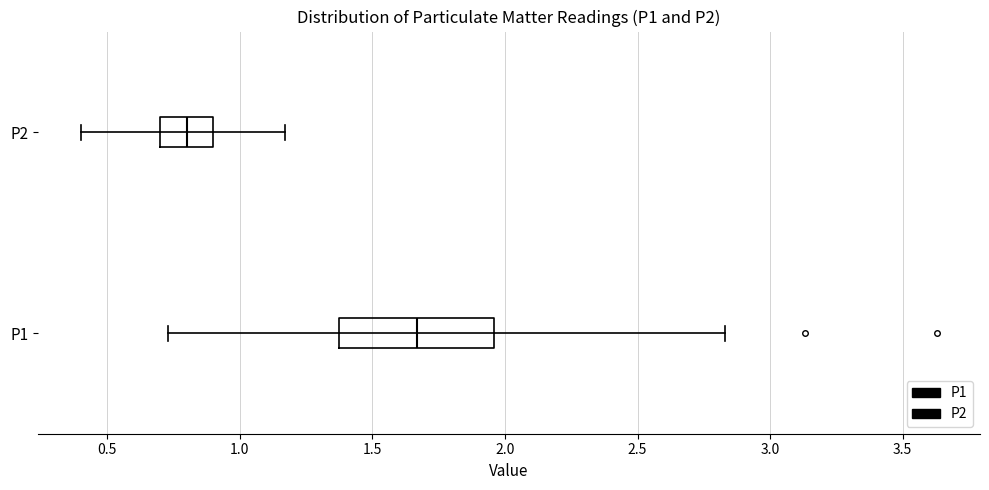

Where does the left whisker of the box for P1 end on the x-axis? The values are not printed on the chart, so give them approximately, as read against the axis.

0.75